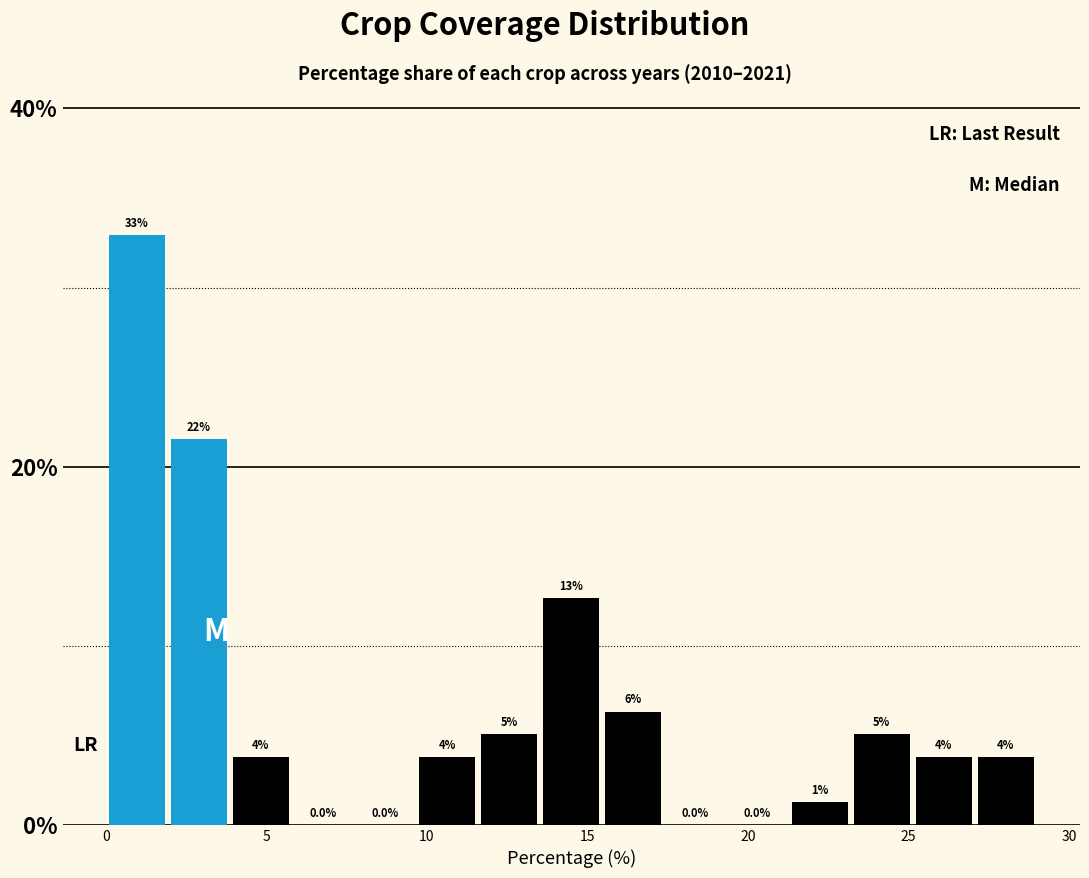

Around what value on the x-axis is the tallest bar? Give the approximate position of its centre, as read against the axis.

1.0